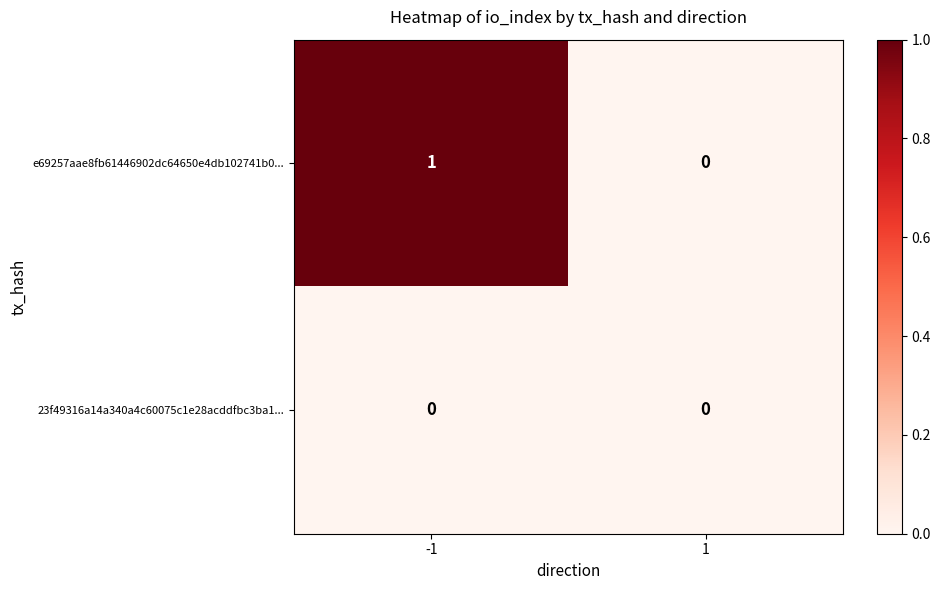

Reading left to right, extract all data points from this chart.

e69257aae8fb61446902dc64650e4db102741b0...: 1	0
23f49316a14a340a4c60075c1e28acddfbc3ba1...: 0	0